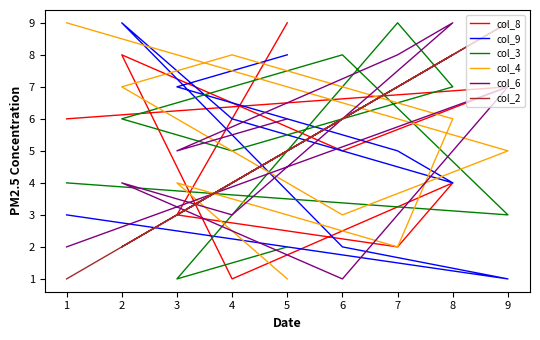

At which category does the chart reach its peak across all series?

5